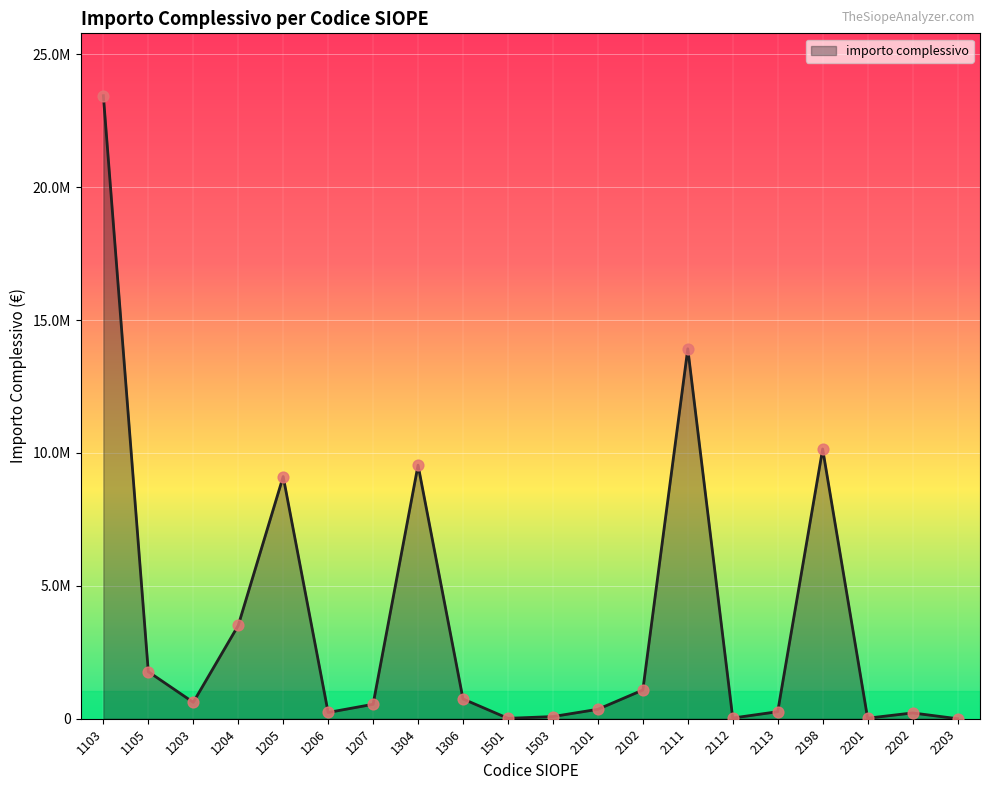

Which has a higher value, 1306 or 1103?

1103